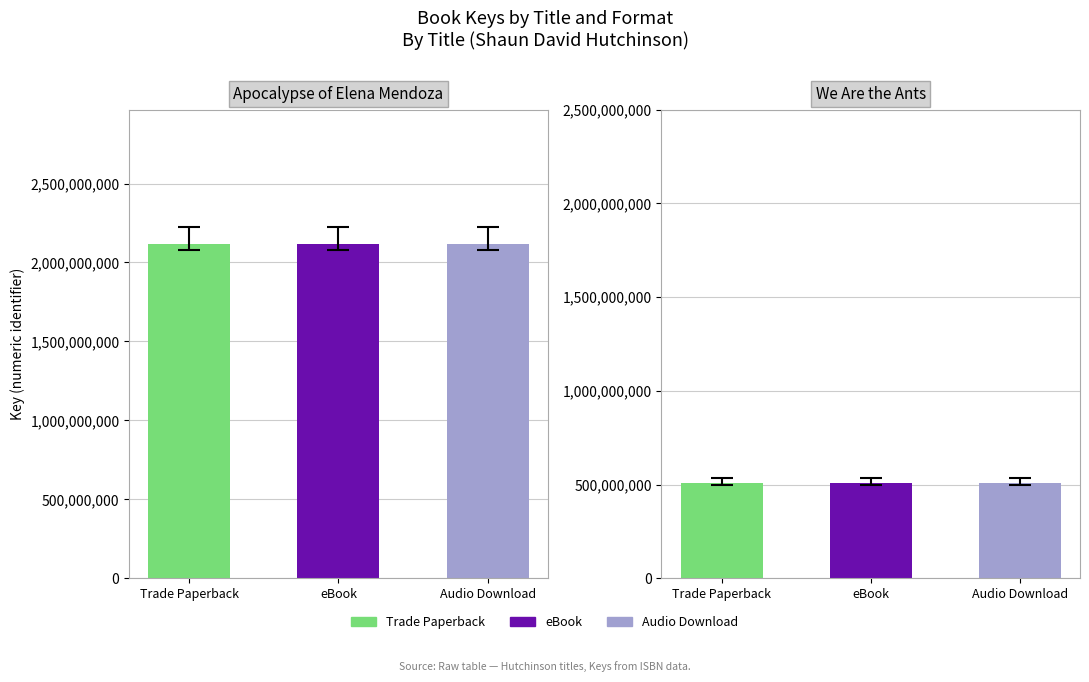

Between Apocalypse of Elena Mendoza and We Are the Ants, which series saw the biggest shift?

Trade Paperback